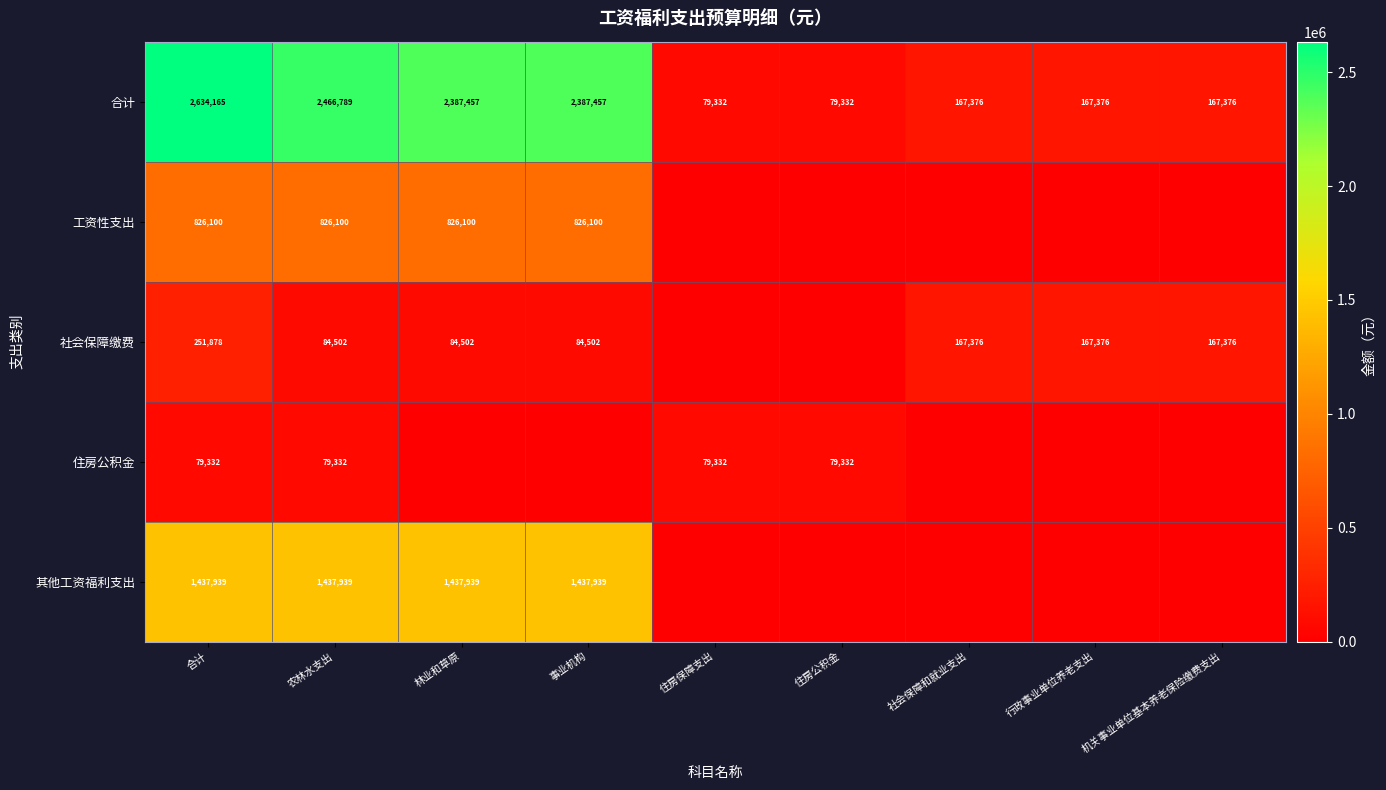

What is the total value across all series at 农林水支出?

4894662